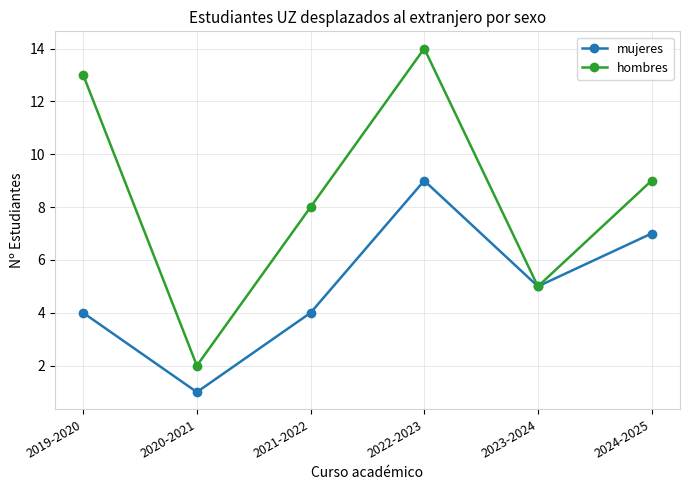

Where is hombres nearest to the value 8?

2021-2022